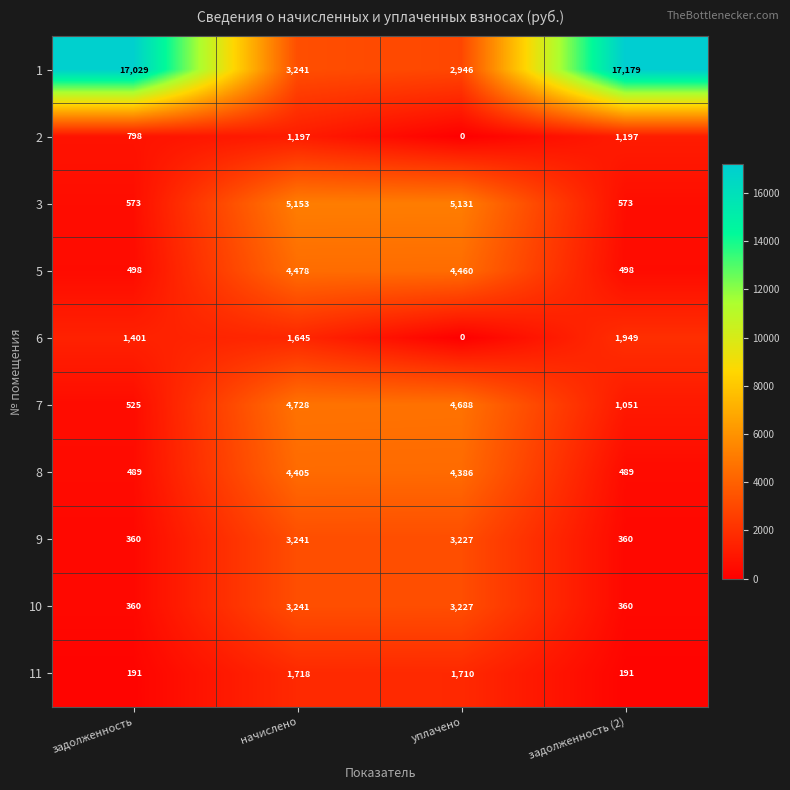

True or false: 8 has a value of 489 at задолженность.

True